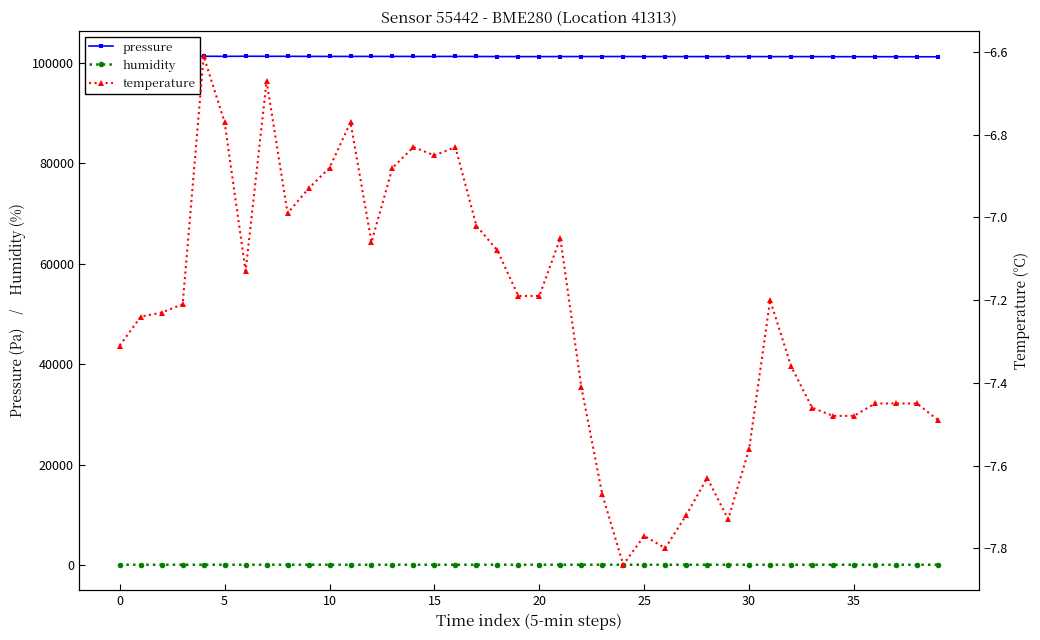

What is the sum of the pressure values at 37 and 21?

202524.3